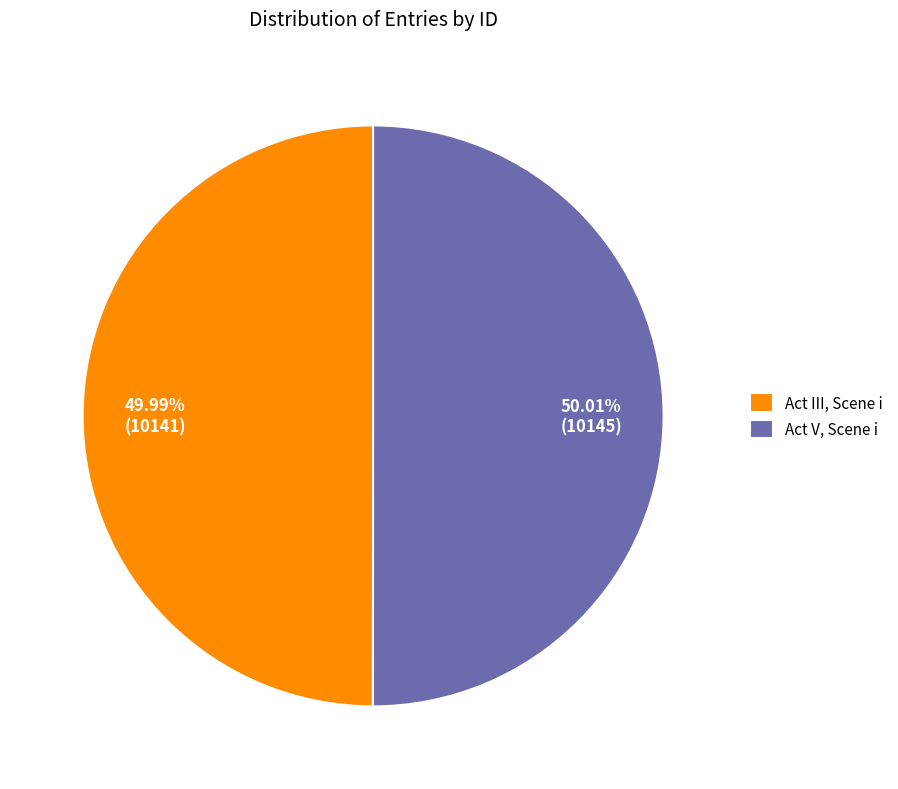

What is the ratio of the value at Act III, Scene i to the value at Act V, Scene i?

1.0